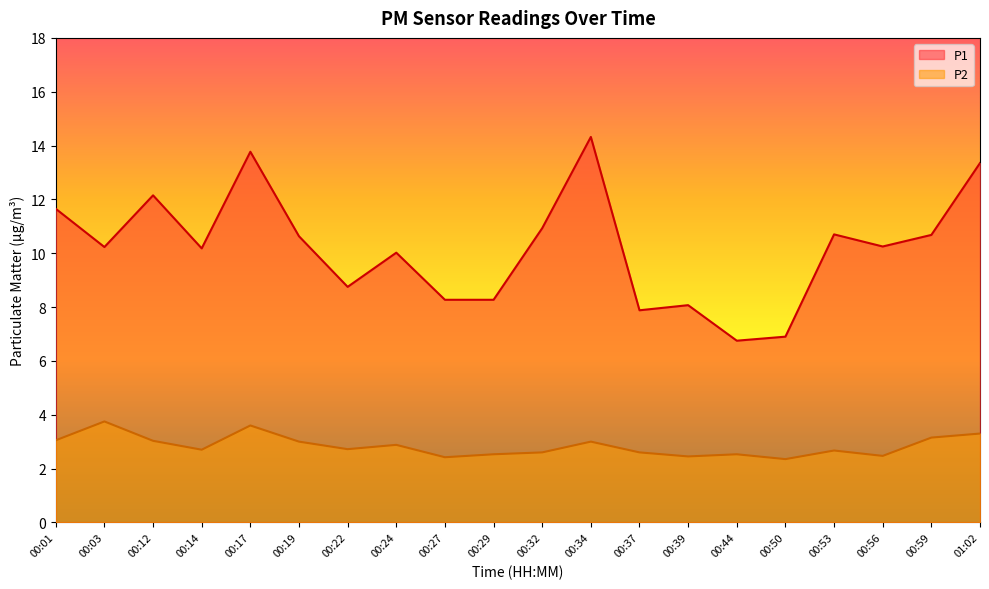

Reading left to right, transcribe all the data shown in this chart.

P1: 00:01=11.7	00:03=10.2	00:12=12.2	00:14=10.2	00:17=13.8	00:19=10.6	00:22=8.8	00:24=10.0	00:27=8.3	00:29=8.3	00:32=10.9	00:34=14.3	00:37=7.9	00:39=8.1	00:44=6.8	00:50=6.9	00:53=10.7	00:56=10.2	00:59=10.7	01:02=13.3
P2: 00:01=3.0	00:03=3.8	00:12=3.0	00:14=2.7	00:17=3.6	00:19=3.0	00:22=2.7	00:24=2.9	00:27=2.4	00:29=2.5	00:32=2.6	00:34=3.0	00:37=2.6	00:39=2.5	00:44=2.5	00:50=2.4	00:53=2.7	00:56=2.5	00:59=3.1	01:02=3.3